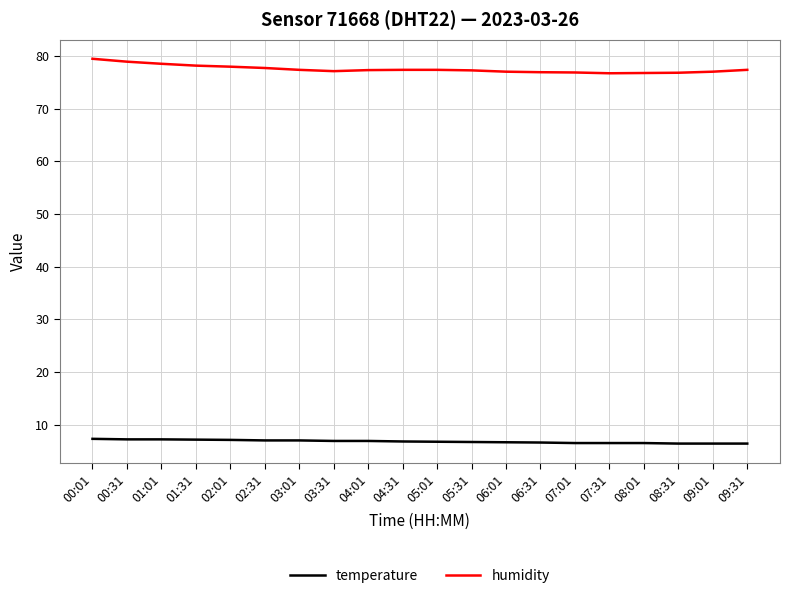

True or false: temperature and humidity intersect in this chart.

False